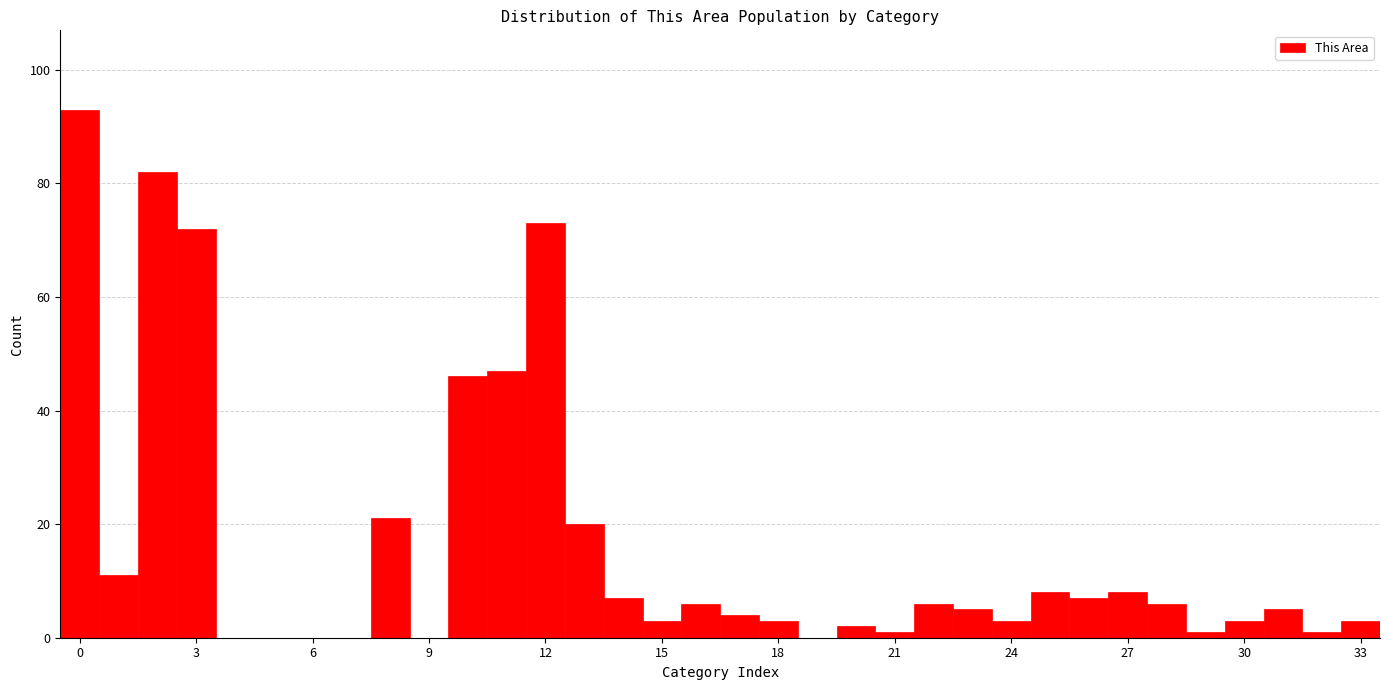

Read against the x-axis, roughly where is the centre of the tallest bar?

0.0